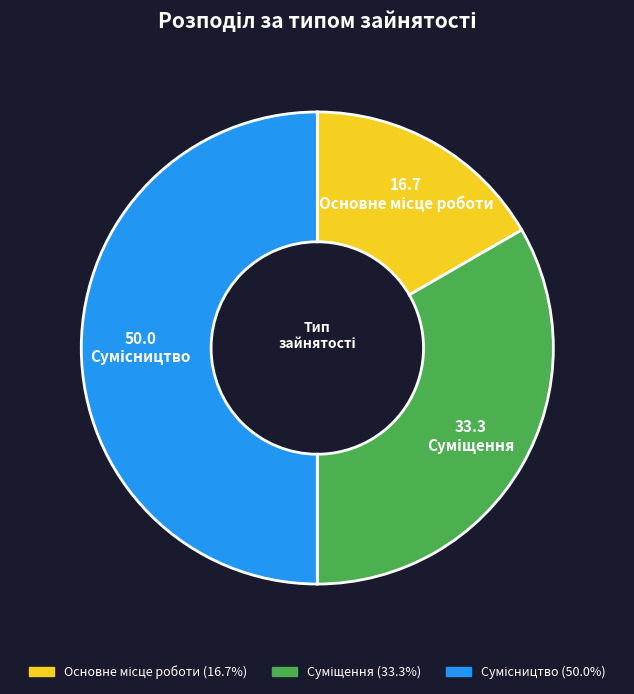

What is the total percentage of Основне місце роботи and Сумісництво?

66.7%